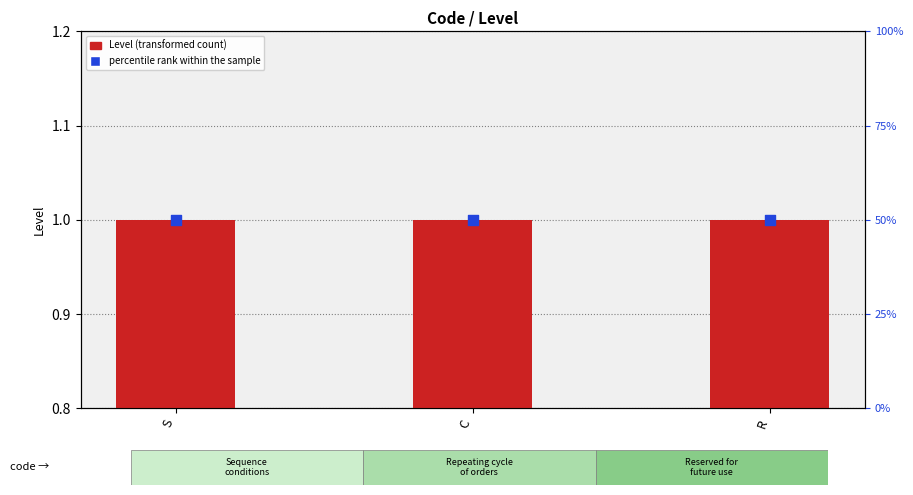

Which series has the largest Y range (max minus min)?

Level (transformed count)